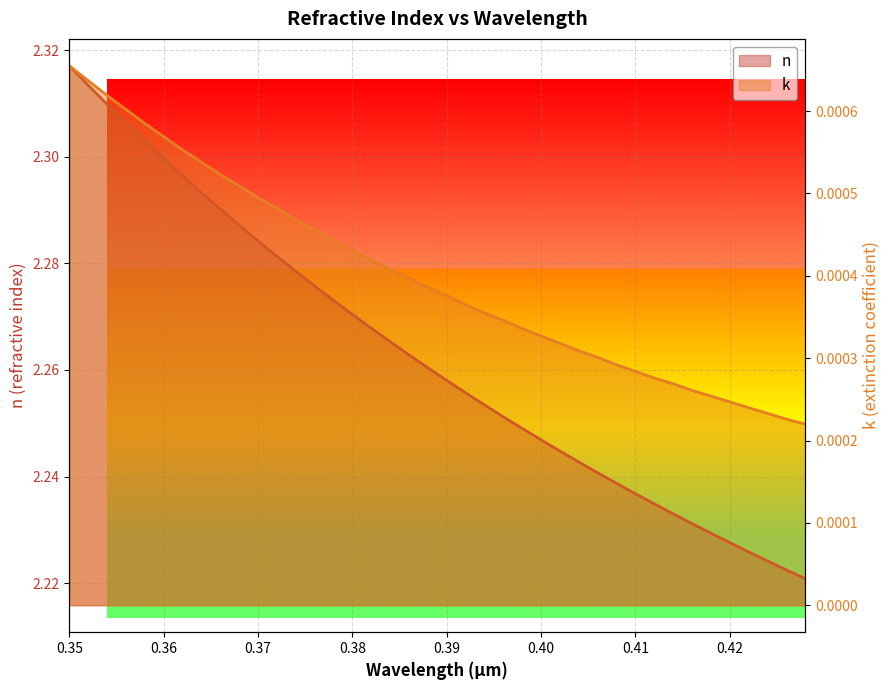

Count the number of categories in the chart.

40